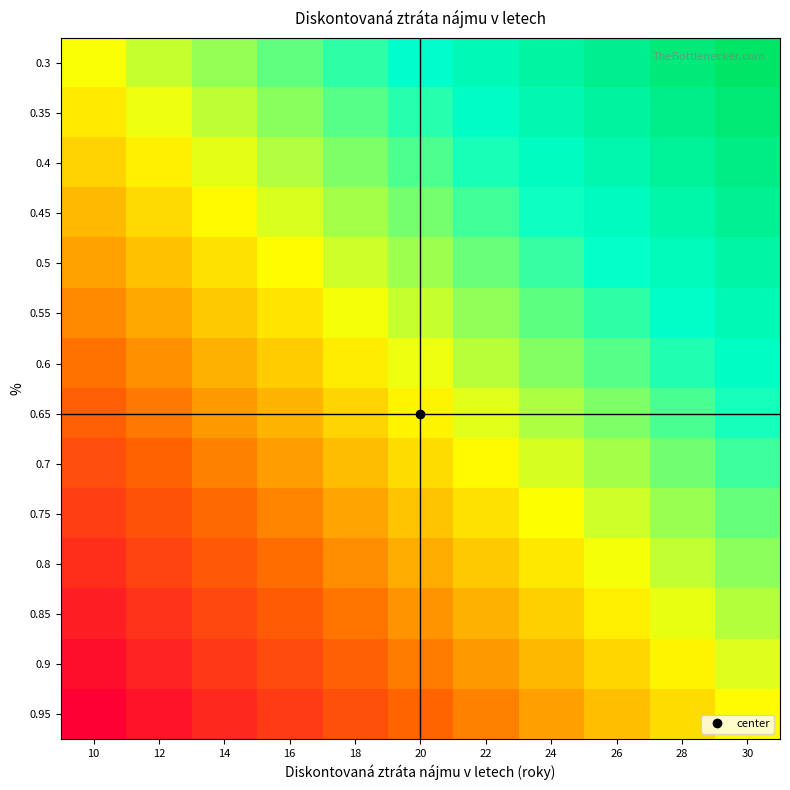

What is the total value across all series at 22?

1.1